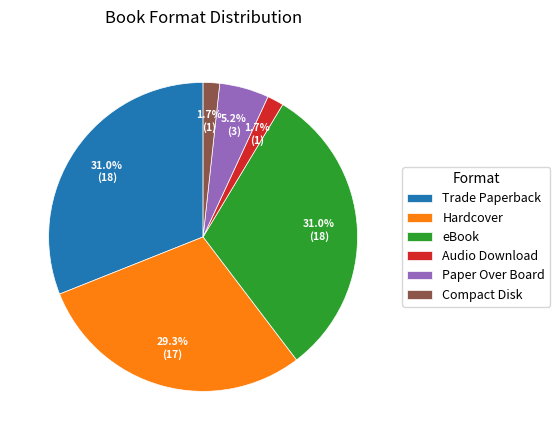

What percentage is NOT represented by Hardcover?

70.7%